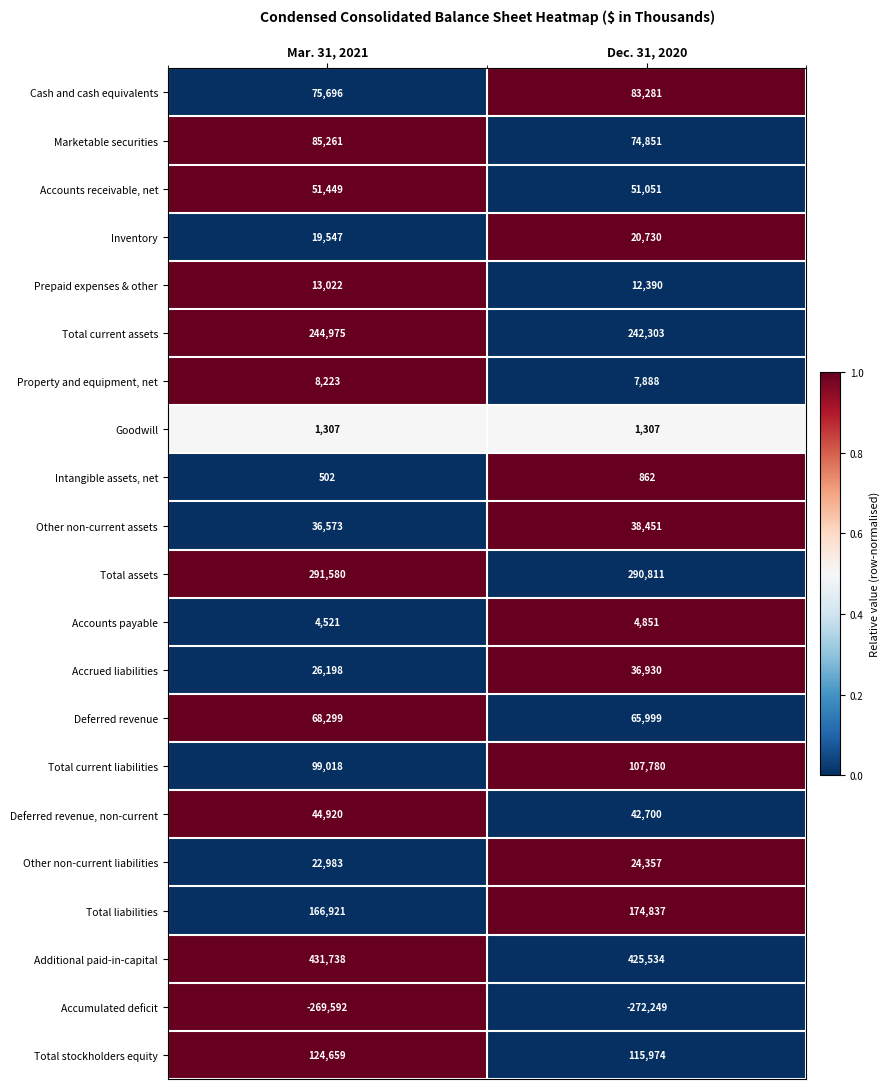

The value of Total liabilities at Mar. 31, 2021 is 166921. True or false?

True